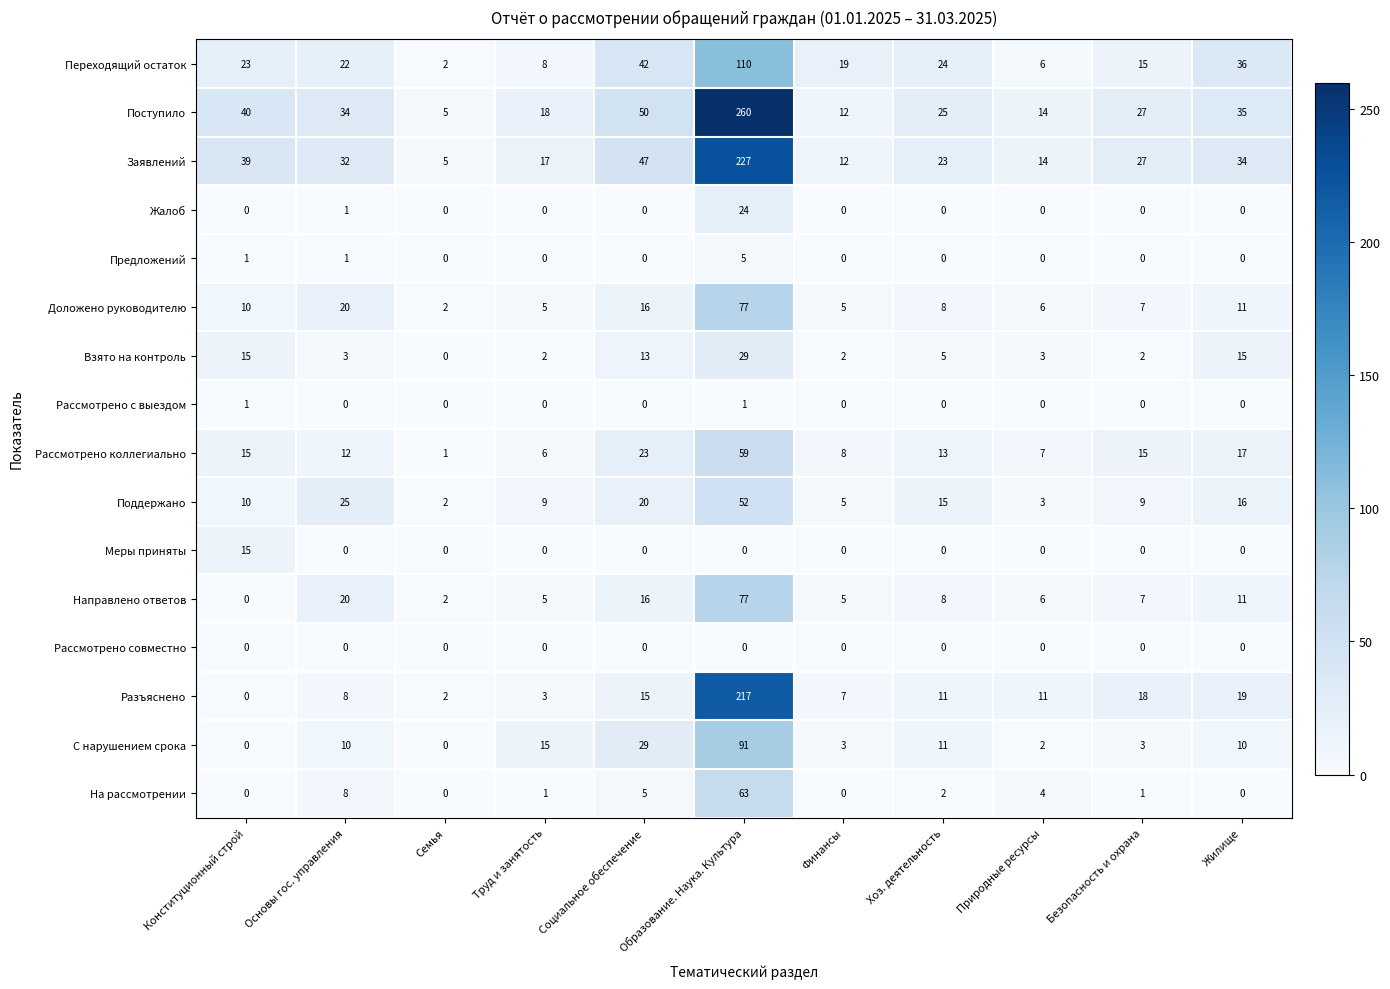

Read the Поддержано value at Природные ресурсы, to the nearest 5.

5